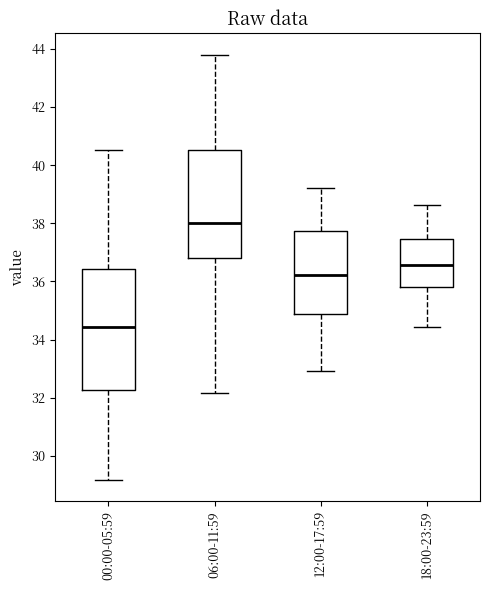

Comparing the boxes themselves (not the whiskers), which one is the tallest?

00:00-05:59